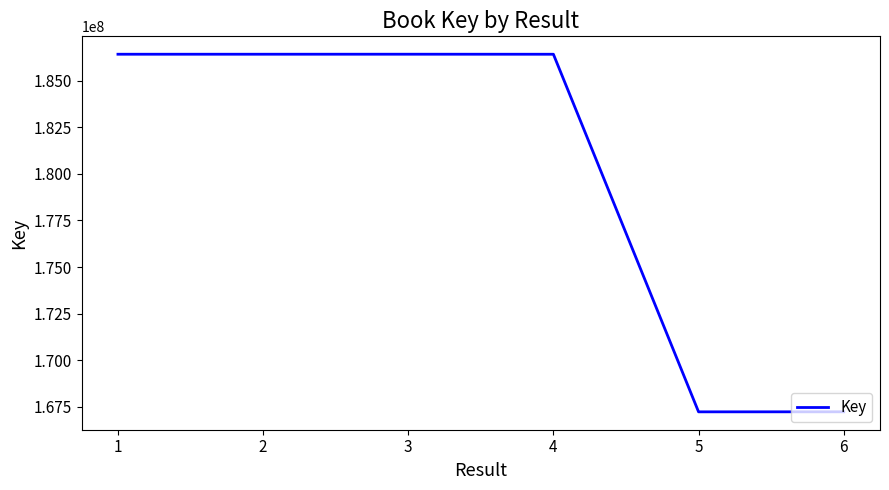

How many values are below 186413499?

3